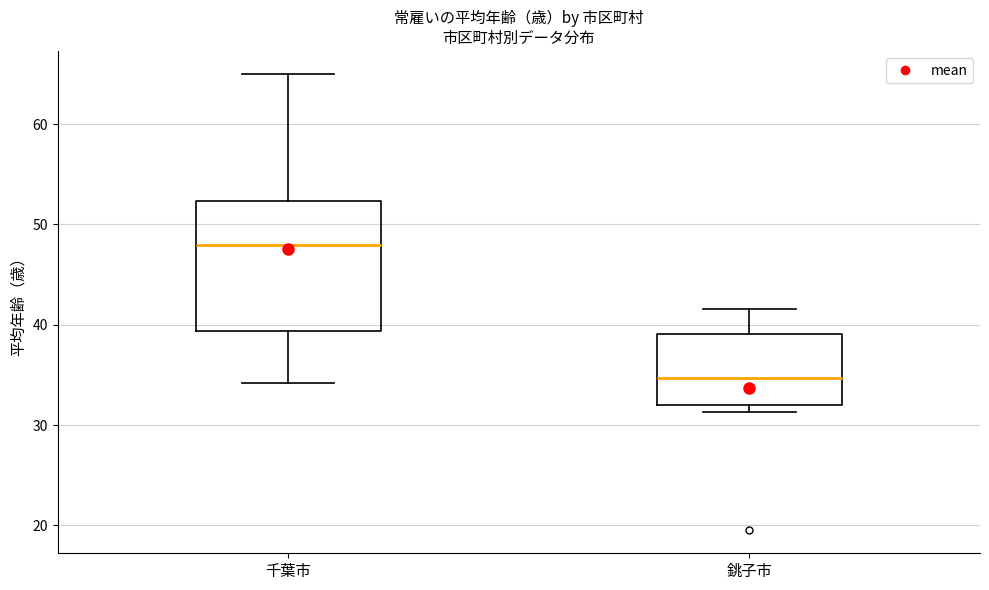

Comparing the boxes themselves (not the whiskers), which one is the tallest?

千葉市